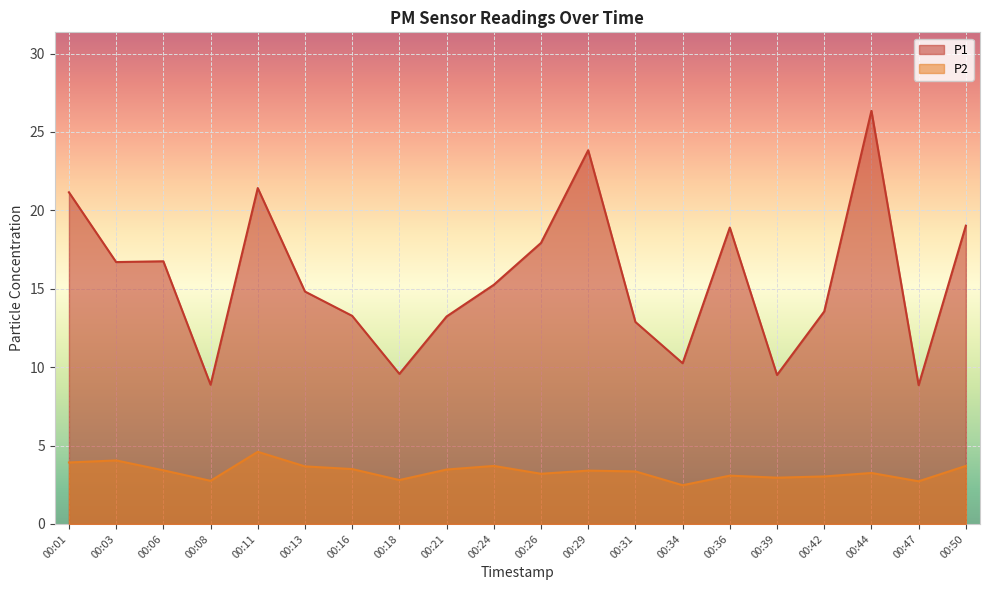

True or false: P2 and P1 intersect in this chart.

False